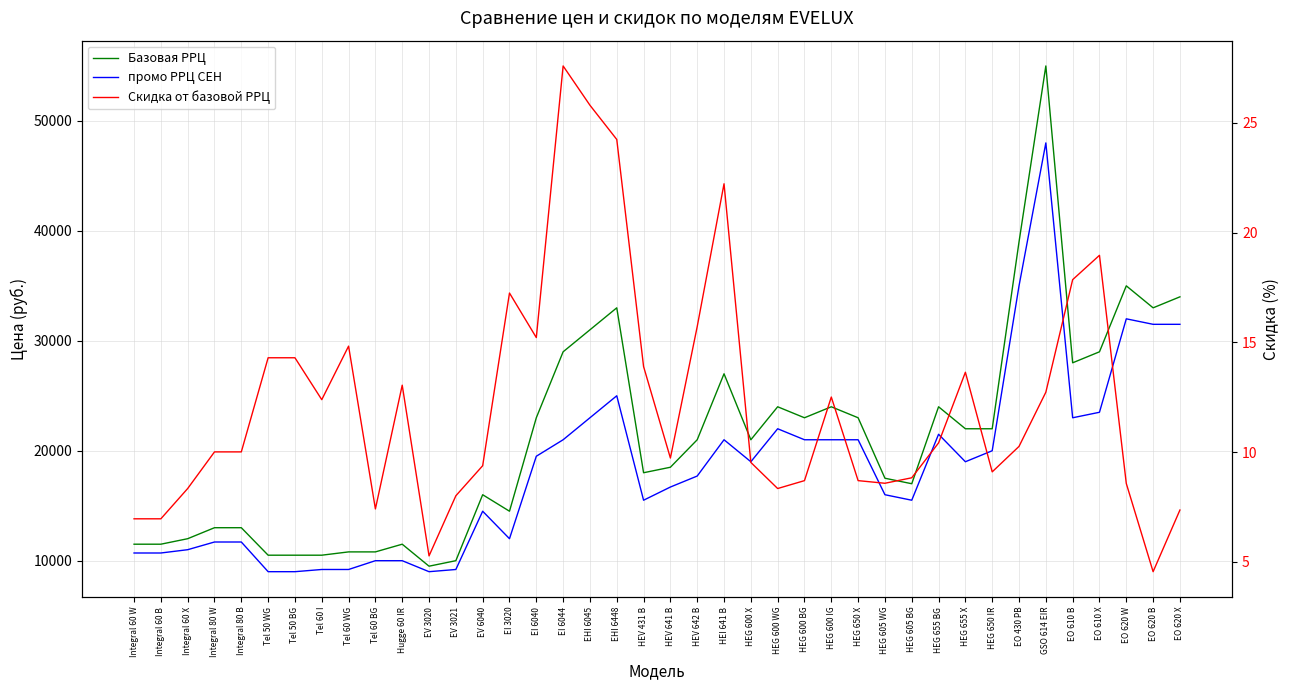

Where is the first local minimum for Скидка от базовой РРЦ?

Tel 60 I